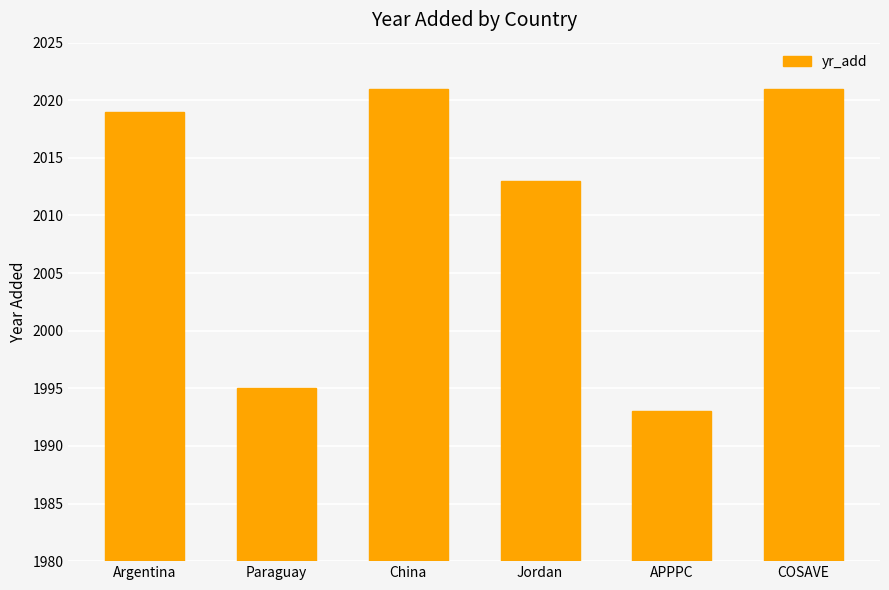

How many data points are less than 2019?

3